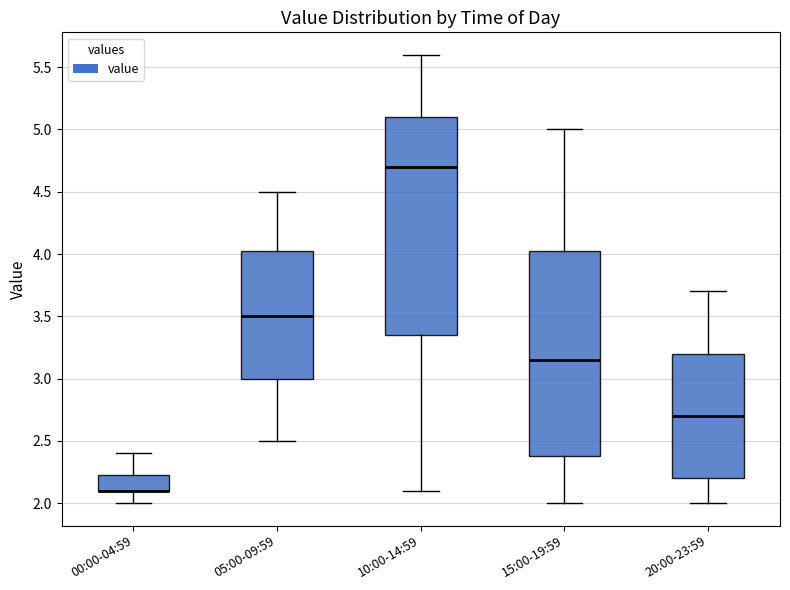

Reading left to right, read every box against the y-axis: the position of its median line, the range the box covers, and the ends of its whiskers. The values are not printed on the chart, so give them approximately, as read against the axis.

00:00-04:59: median 2.10 (drawn on the box's lower edge), box 2.10 to 2.25, whiskers 2.00 to 2.40
05:00-09:59: median 3.50, box 3.00 to 4.05, whiskers 2.50 to 4.50
10:00-14:59: median 4.70, box 3.35 to 5.10, whiskers 2.10 to 5.60
15:00-19:59: median 3.15, box 2.40 to 4.05, whiskers 2.00 to 5.00
20:00-23:59: median 2.70, box 2.20 to 3.20, whiskers 2.00 to 3.70